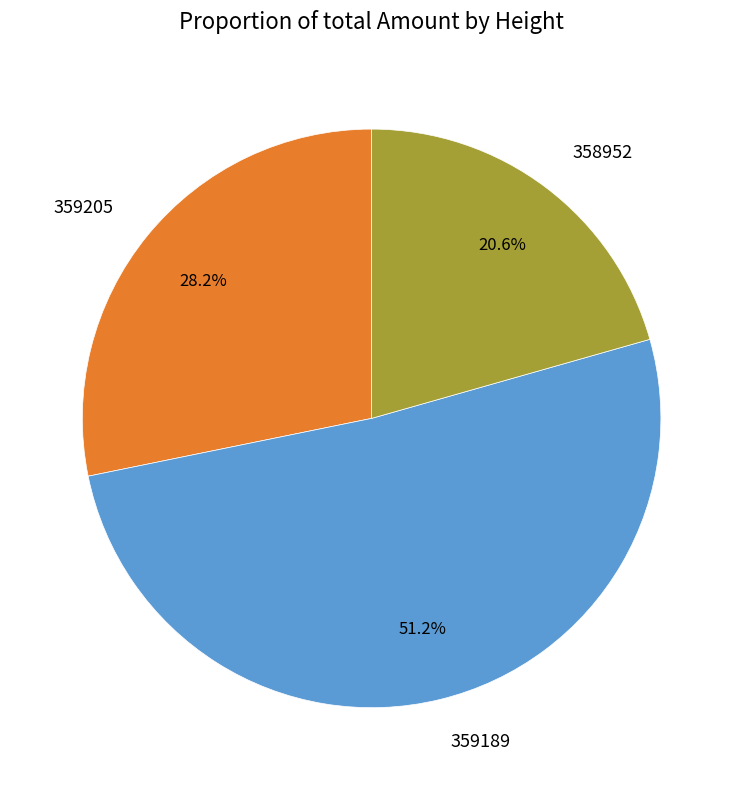

To the nearest percent, what is the difference between the 359205 and 359189 slice percentages?

23%